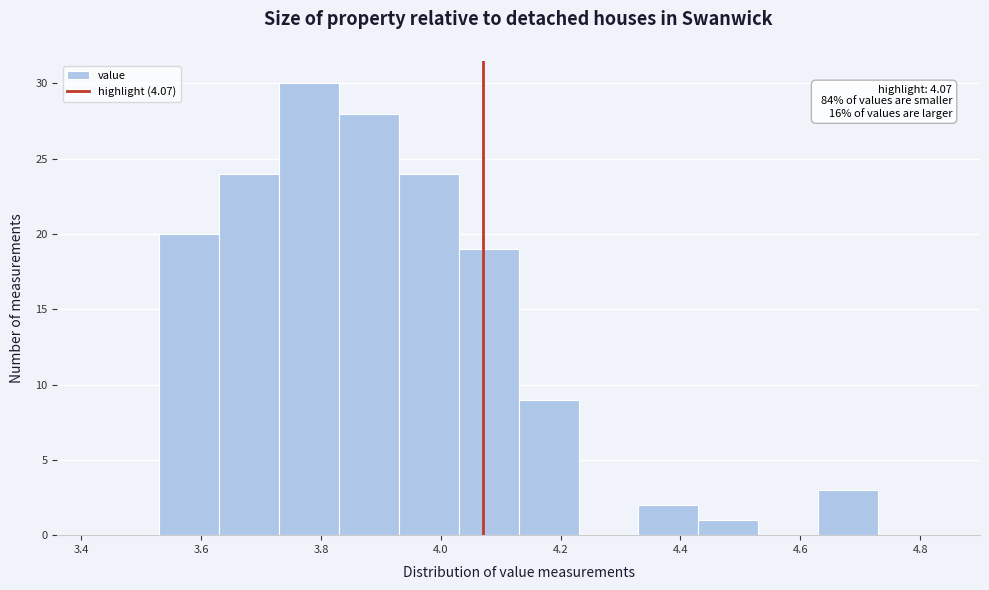

Which range on the x-axis has the tallest bar?

3.73 to 3.83